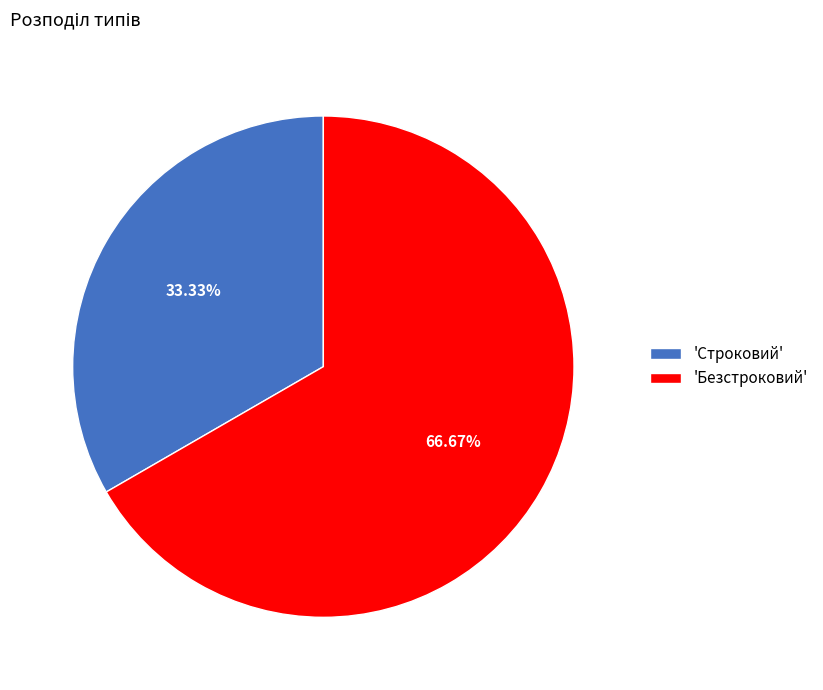

Combined, do 'Строковий' and 'Безстроковий' account for over 50%?

Yes